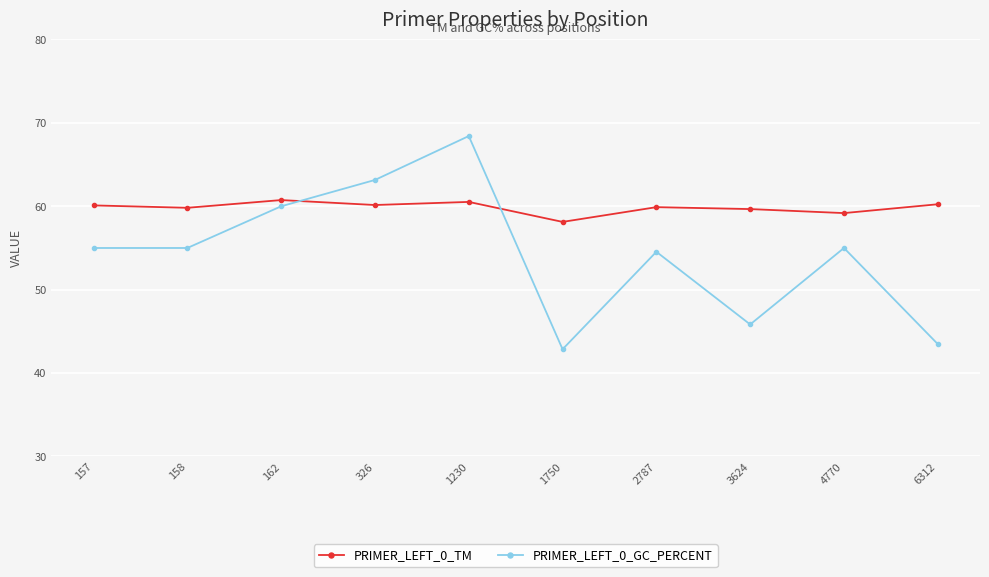

Which category has the highest value in the PRIMER_LEFT_0_GC_PERCENT series?

1230